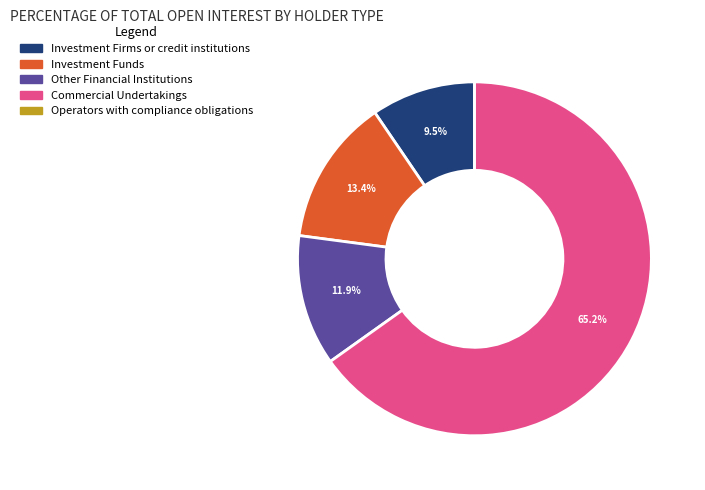

Which slice represents more than half of the pie?

Commercial Undertakings